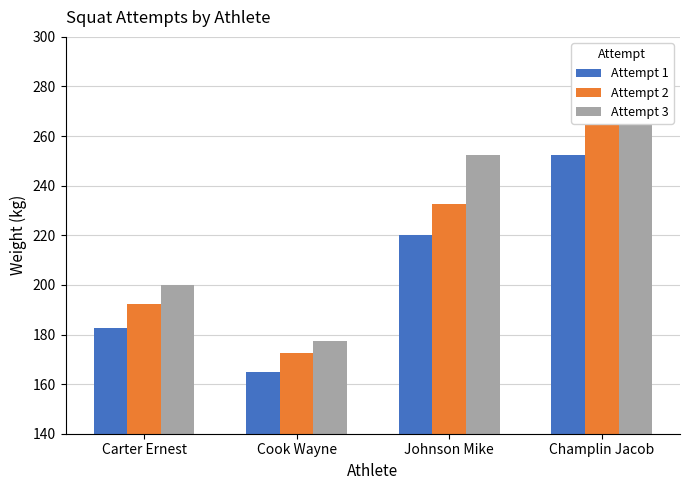

Is the value of Attempt 1 at Carter Ernest greater than the value of Attempt 3 at Champlin Jacob?

No